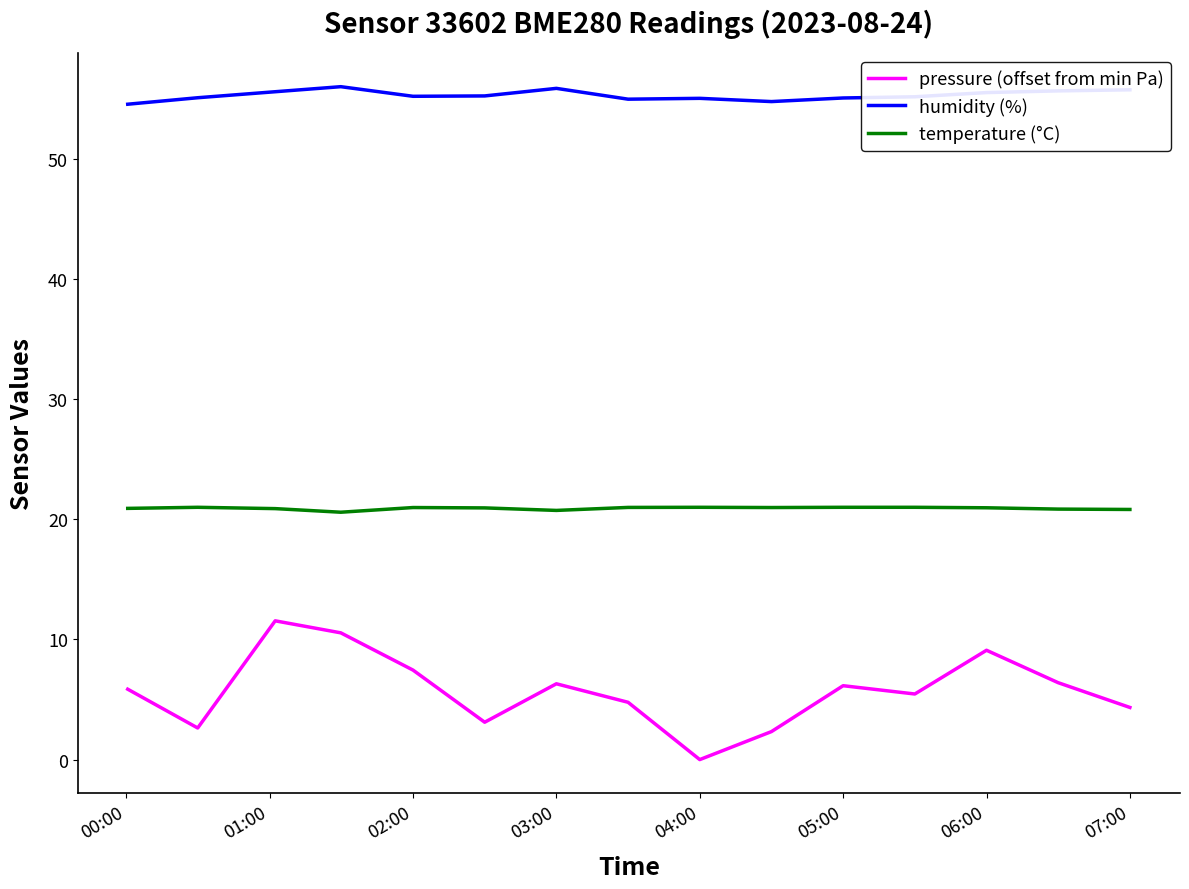

Rank the series by their average value, from lowest to highest.

pressure (offset from min Pa), temperature (°C), humidity (%)